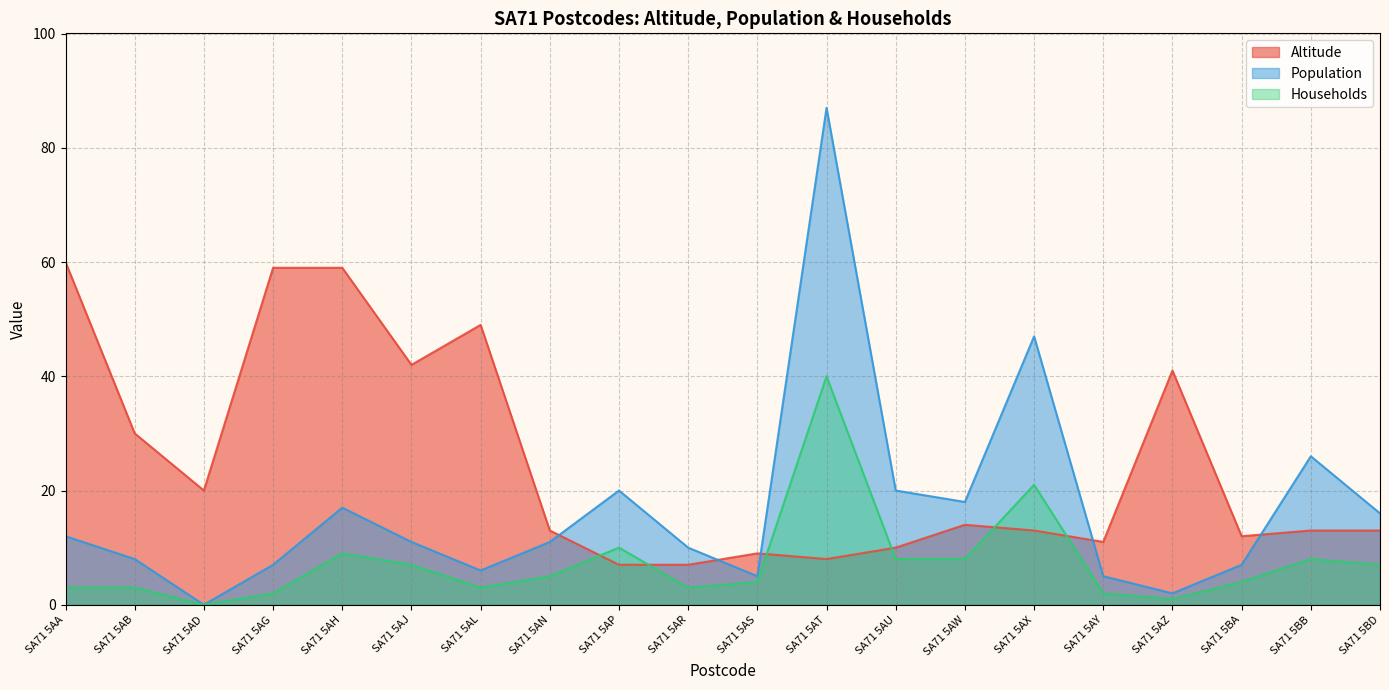

Rank the series at SA71 5AZ from lowest to highest value.

Households, Population, Altitude